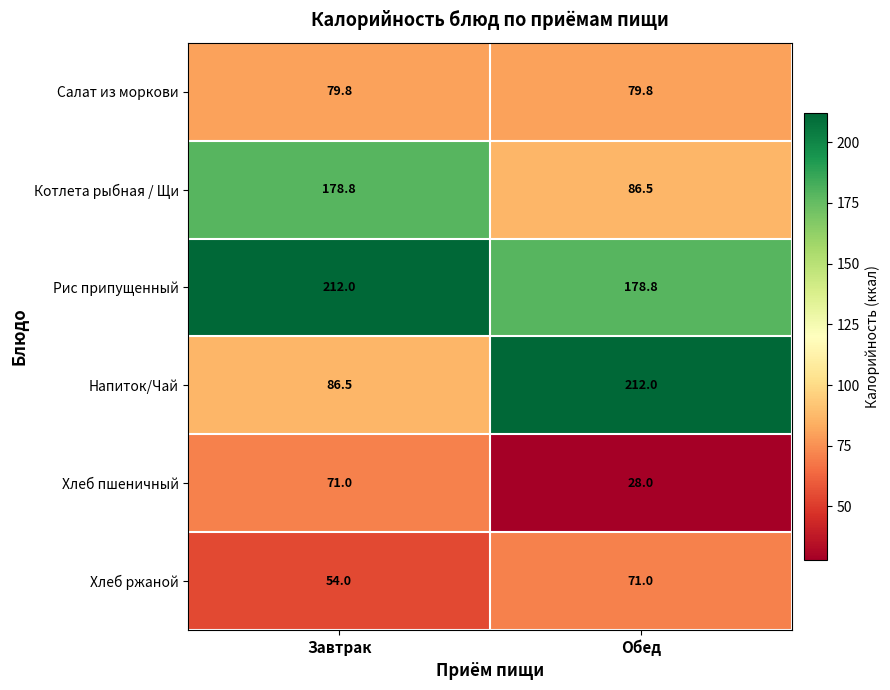

At Завтрак, list the series in order from largest to smallest.

Рис припущенный, Котлета рыбная / Щи, Напиток/Чай, Салат из моркови, Хлеб пшеничный, Хлеб ржаной